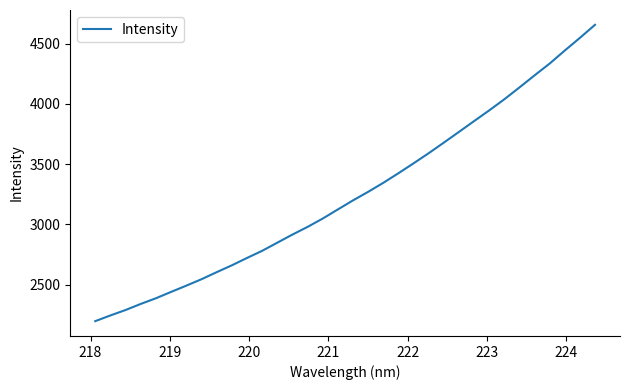

What is the difference between the second highest and minimum values?

2349.9